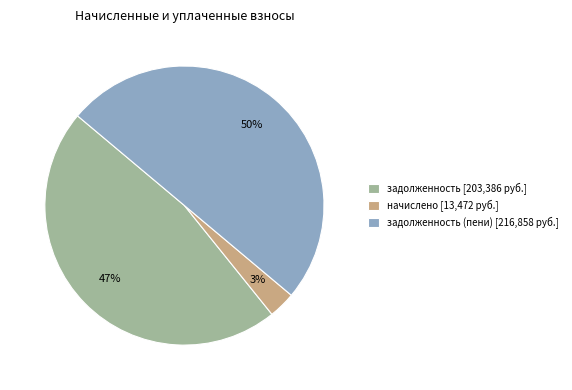

Does задолженность [203,386 руб.] account for over 50% of the chart?

No